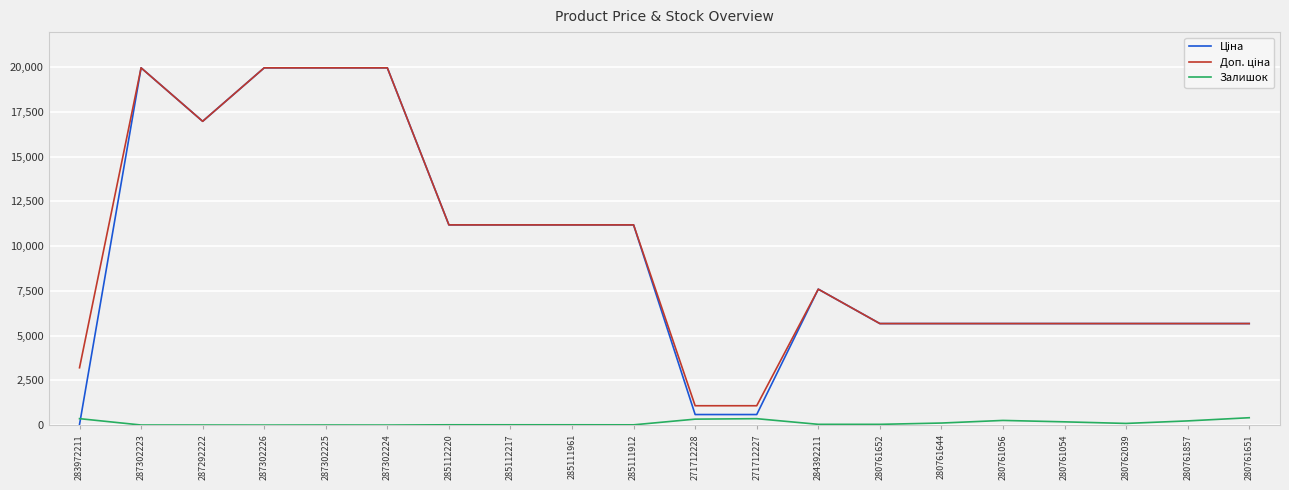

Does the chart have visible grid lines?

Yes